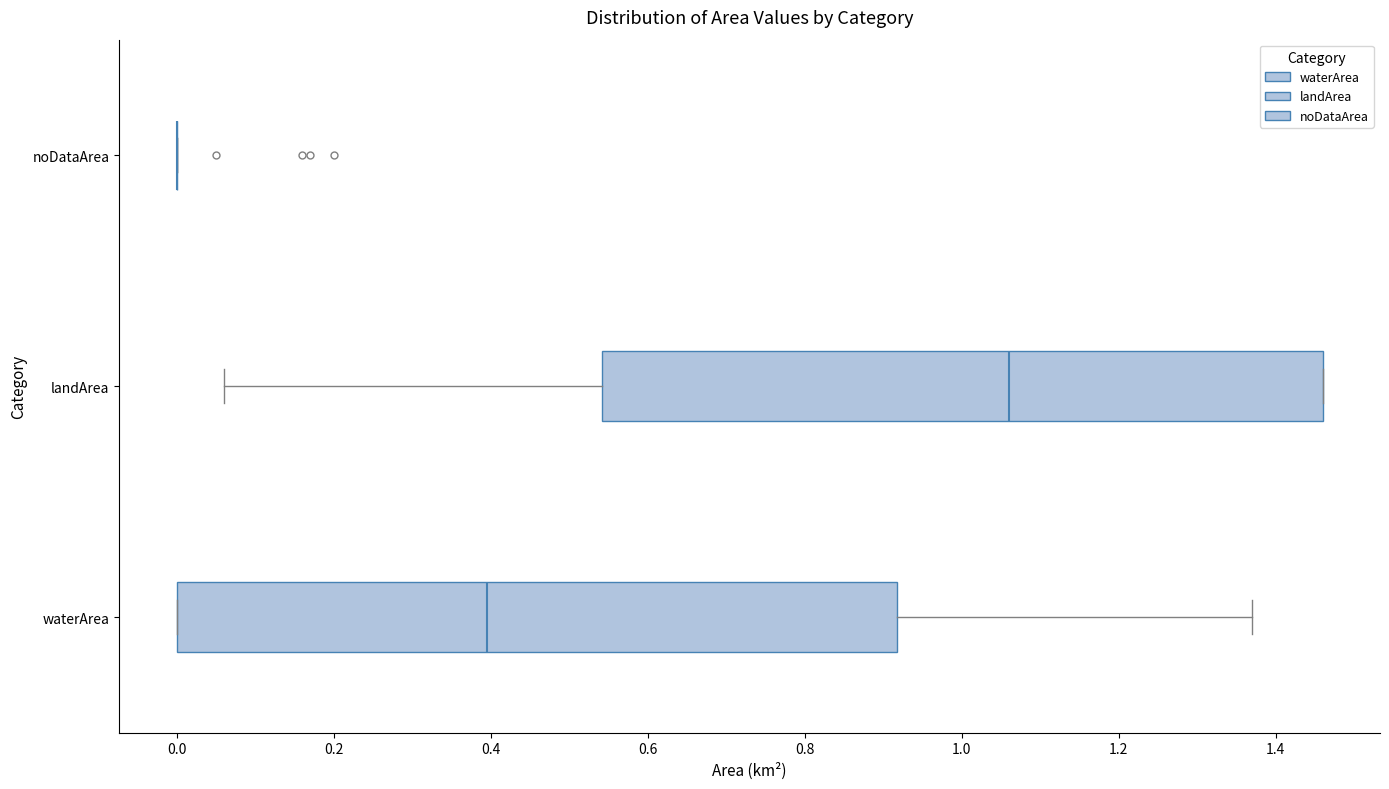

Reading bottom to top, read every box against the x-axis: the position of its median line, the range the box covers, and the ends of its whiskers. The values are not printed on the chart, so give them approximately, as read against the axis.

waterArea: median 0.40, box 0.00 to 0.92, whiskers 0.00 to 1.38
landArea: median 1.06, box 0.54 to 1.46, whiskers 0.06 to 1.46
noDataArea: box collapsed to a line at 0.00, whiskers 0.00 to 0.00